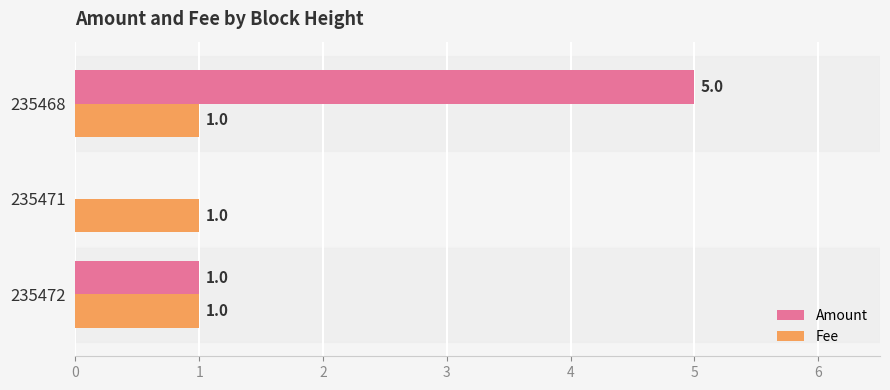

What is the sum of the Amount values at 235471 and 235468?

5